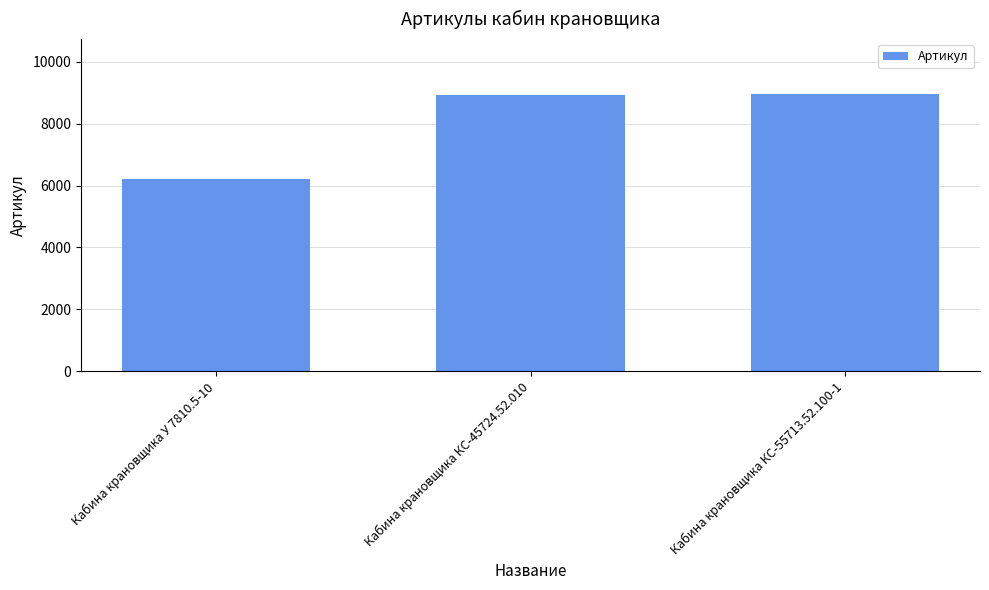

What is the ratio of the value at Кабина крановщика КС-45724.52.010 to the value at Кабина крановщика У 7810.5-10?

1.4